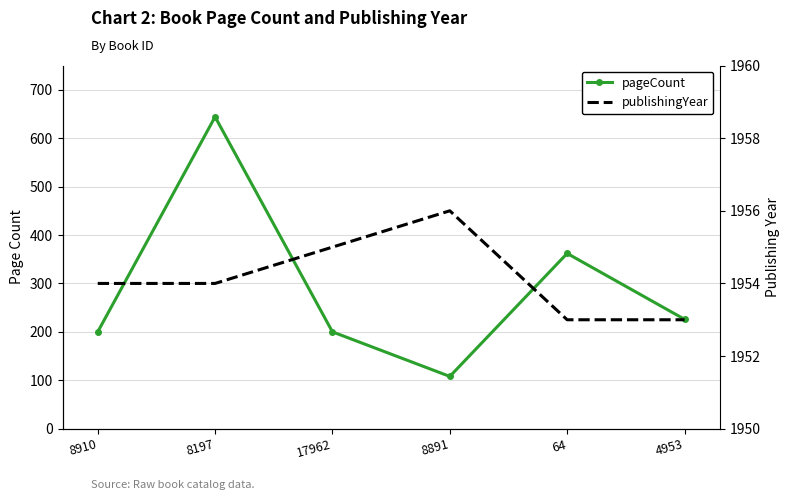

List the series in order of their overall mean, lowest first.

pageCount, publishingYear